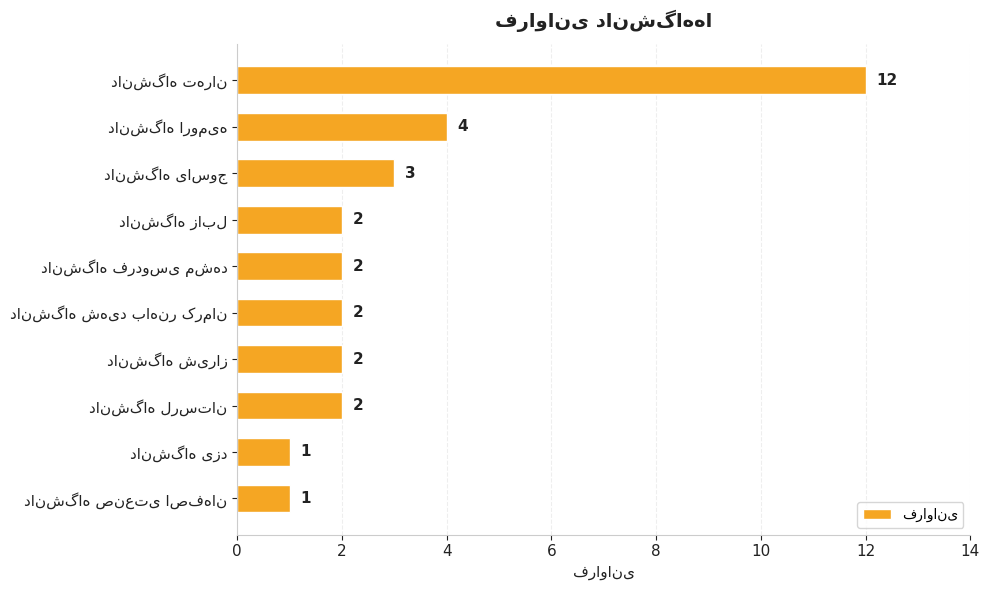

What is the difference between the maximum and minimum values?

11